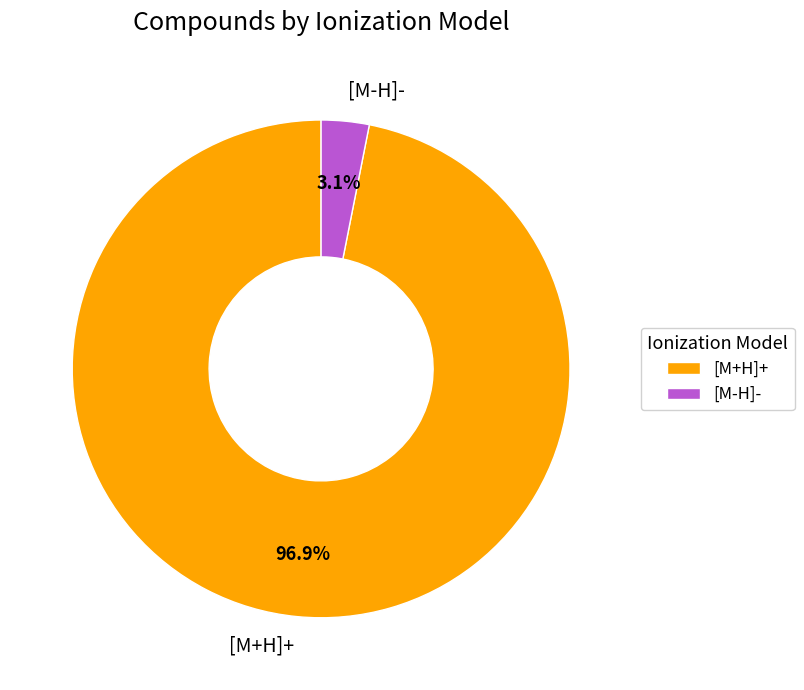

What percentage is the [M-H]- slice, to the nearest percent?

3%